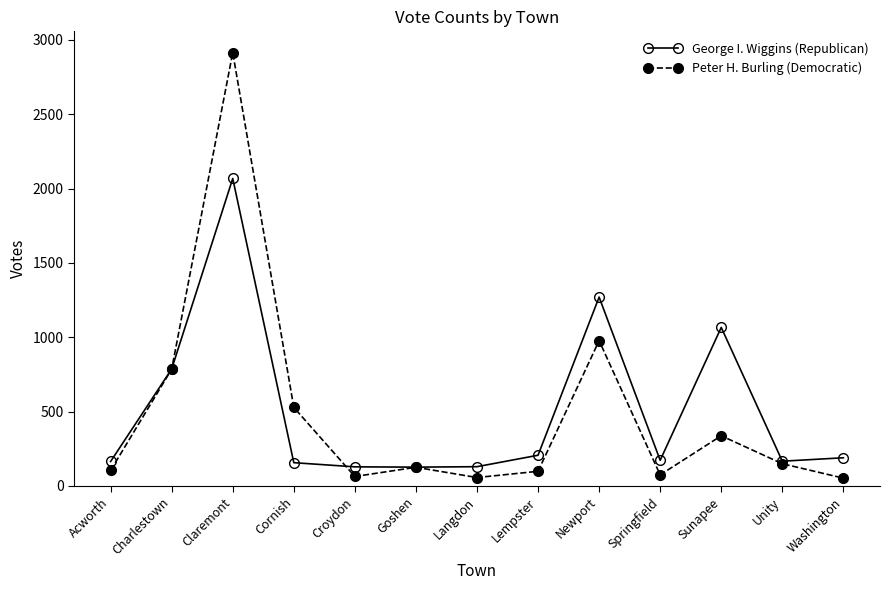

Which category has the highest value in the Peter H. Burling (Democratic) series?

Claremont